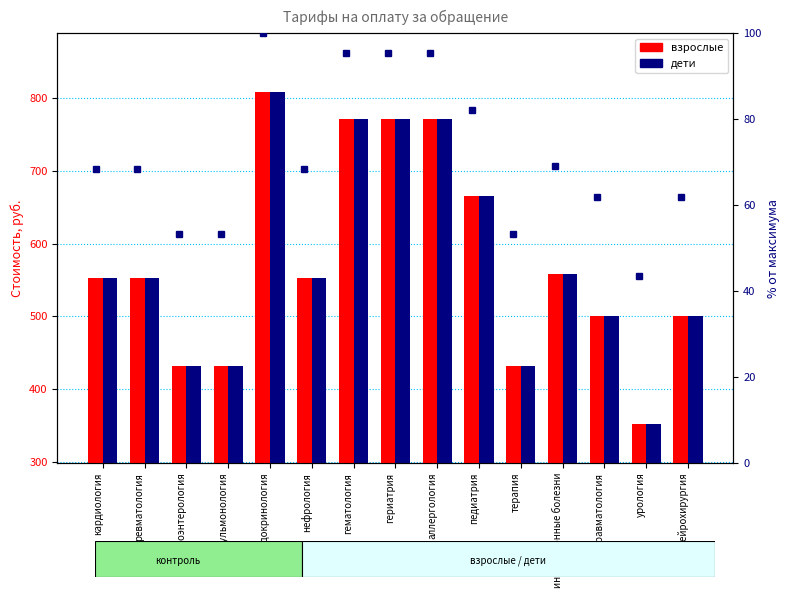

At which label does % взрослые first exceed 68?

кардиология